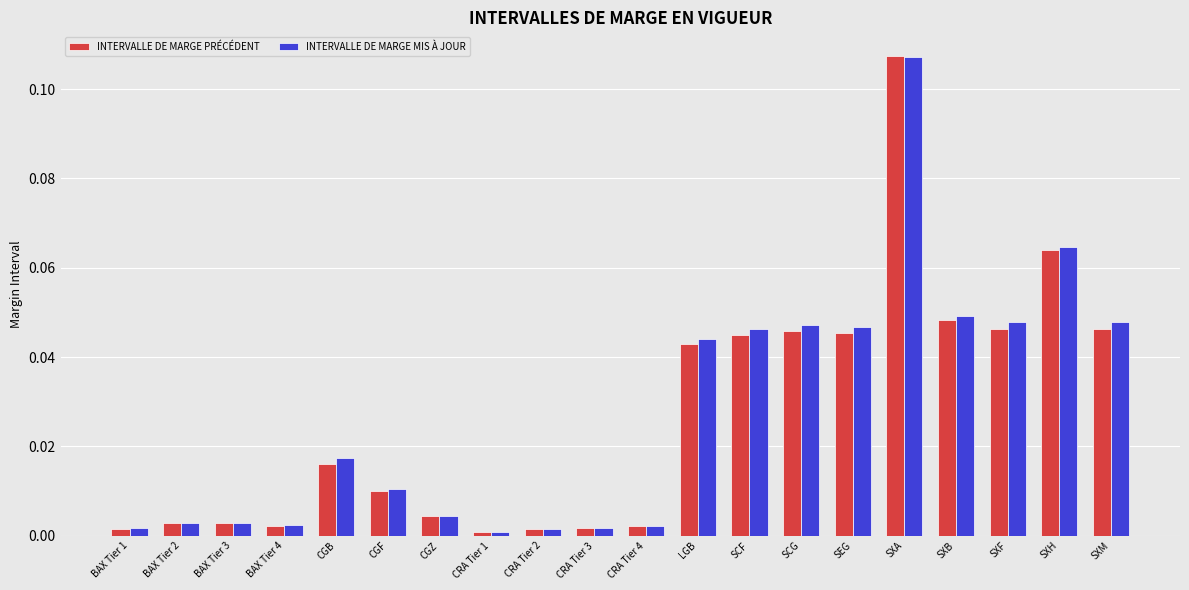

The INTERVALLE DE MARGE MIS À JOUR series shows 0.0 at CRA Tier 2. True or false?

True